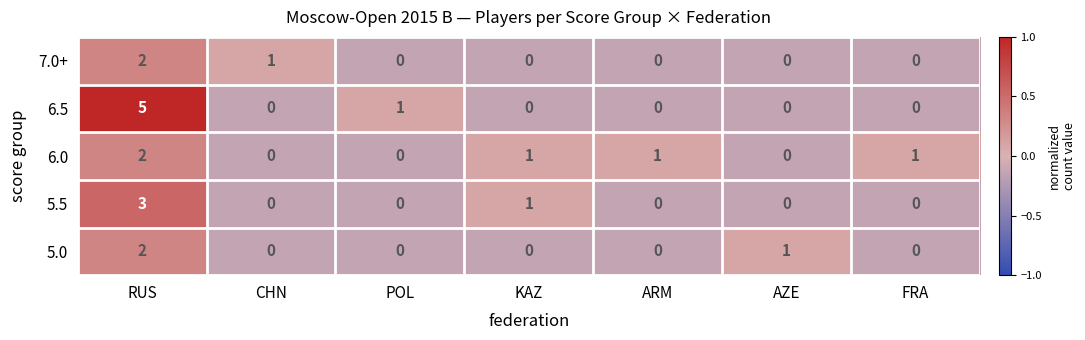

Which series has the largest total across all categories?

6.5